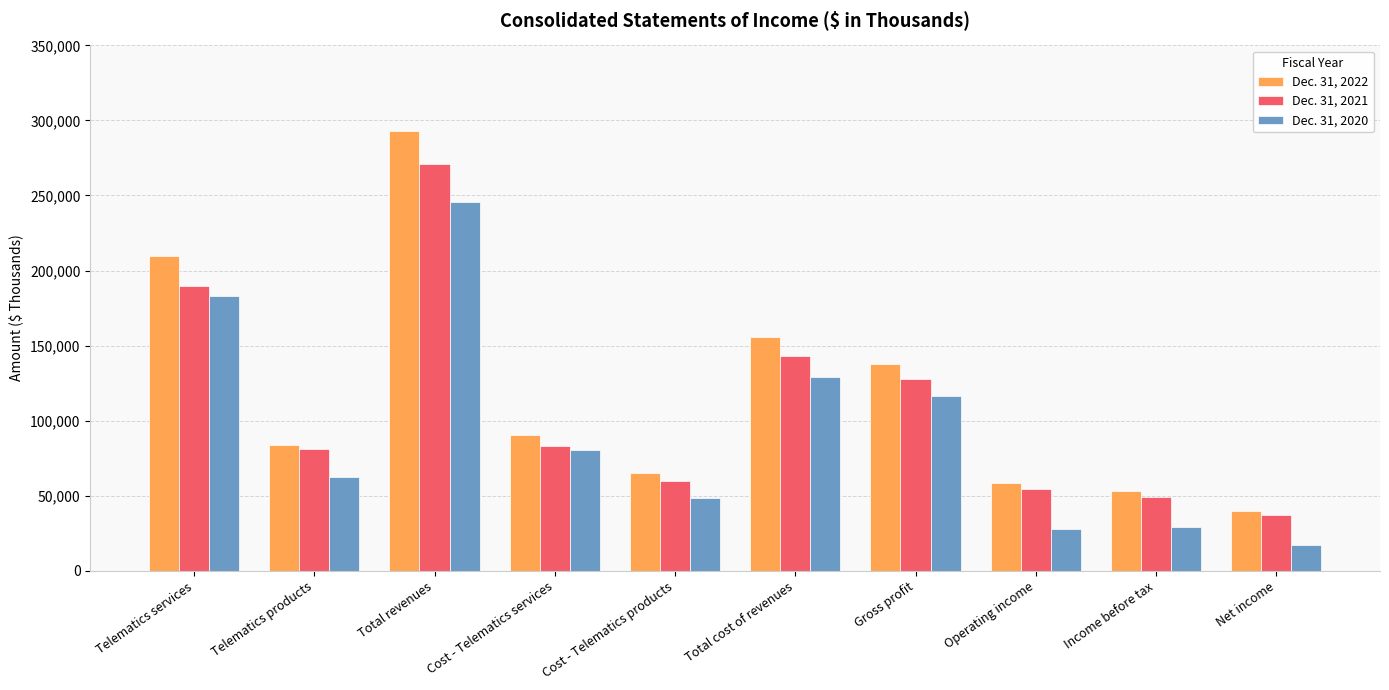

Which series has the widest spread of values?

Dec. 31, 2022